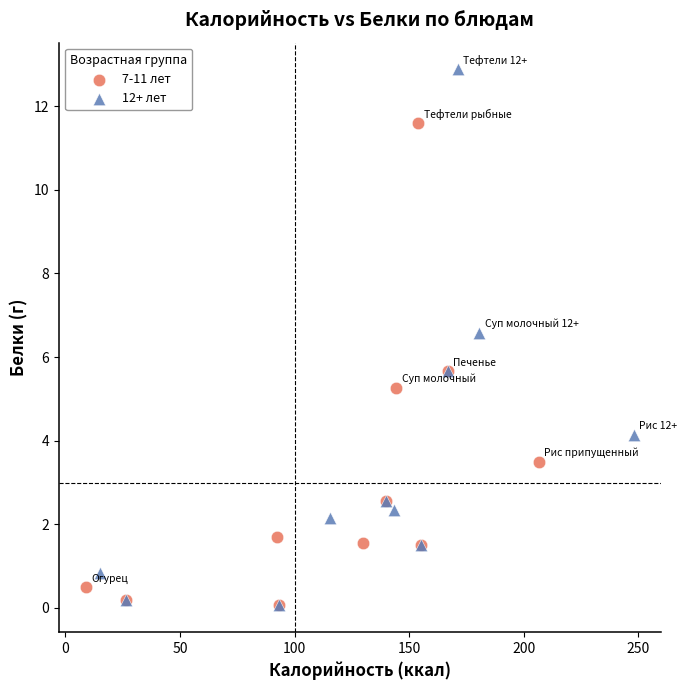

Which series contains the highest Y value?

12+ лет